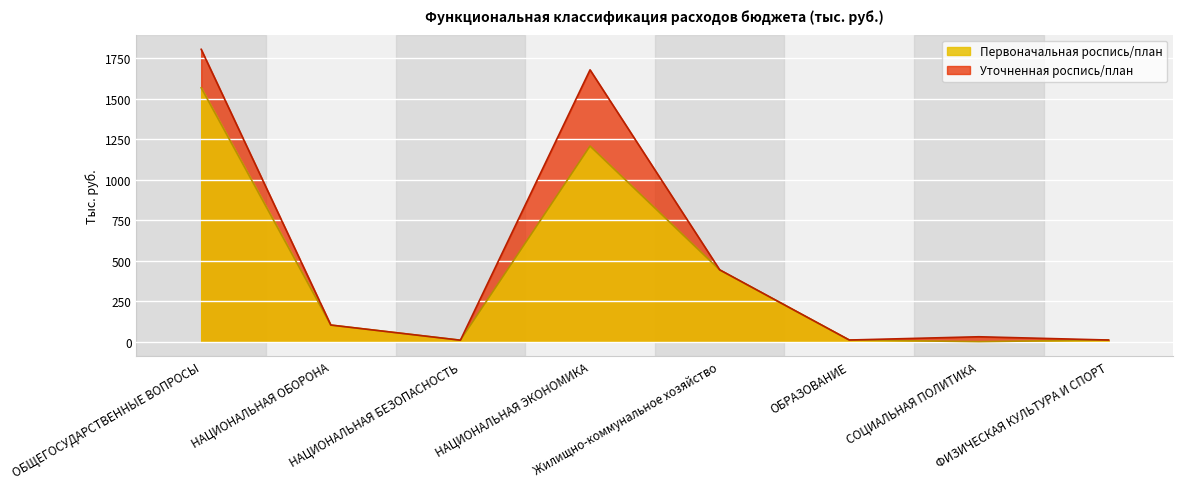

What is the value of the Уточненная роспись/план point at the 4th from the left?

1676.8